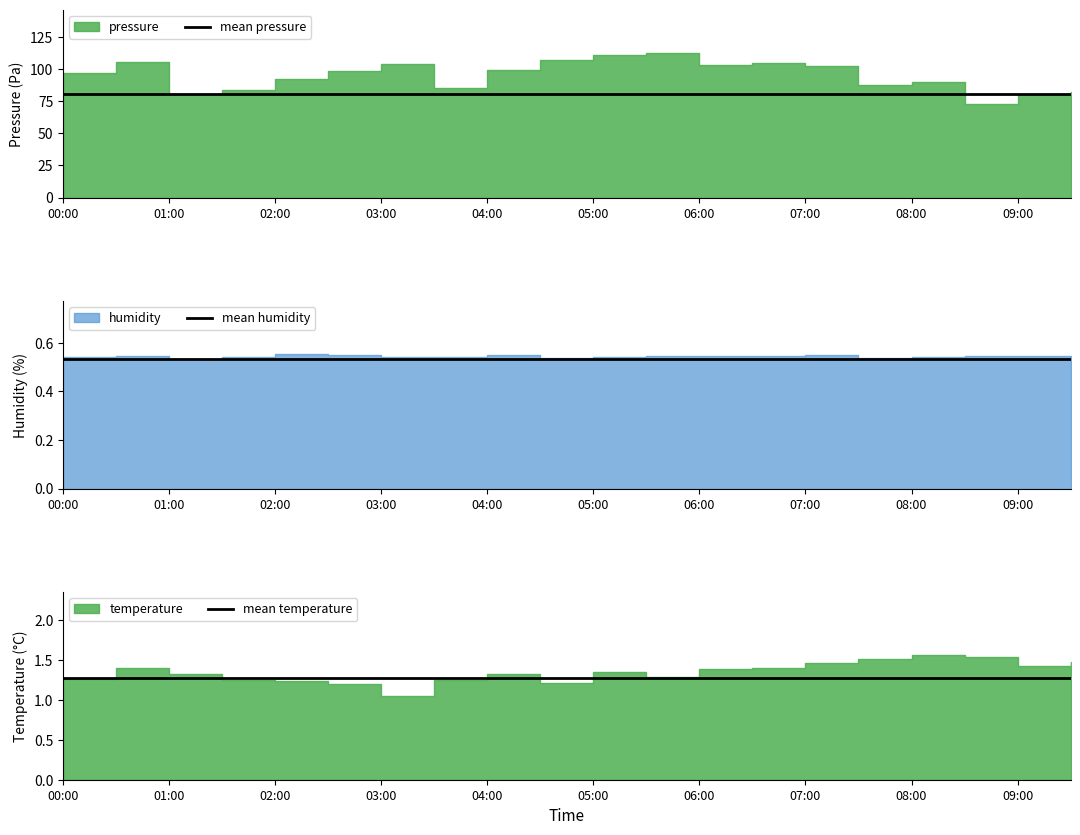

Reading right to left, extract all data points from this chart.

mean pressure: 80.8	80.8	80.8	80.8	80.8	80.8	80.8	80.8	80.8	80.8	80.8	80.8	80.8	80.8	80.8	80.8	80.8	80.8	80.8	80.8
mean humidity: 0.5	0.5	0.5	0.5	0.5	0.5	0.5	0.5	0.5	0.5	0.5	0.5	0.5	0.5	0.5	0.5	0.5	0.5	0.5	0.5
mean temperature: 1.3	1.3	1.3	1.3	1.3	1.3	1.3	1.3	1.3	1.3	1.3	1.3	1.3	1.3	1.3	1.3	1.3	1.3	1.3	1.3